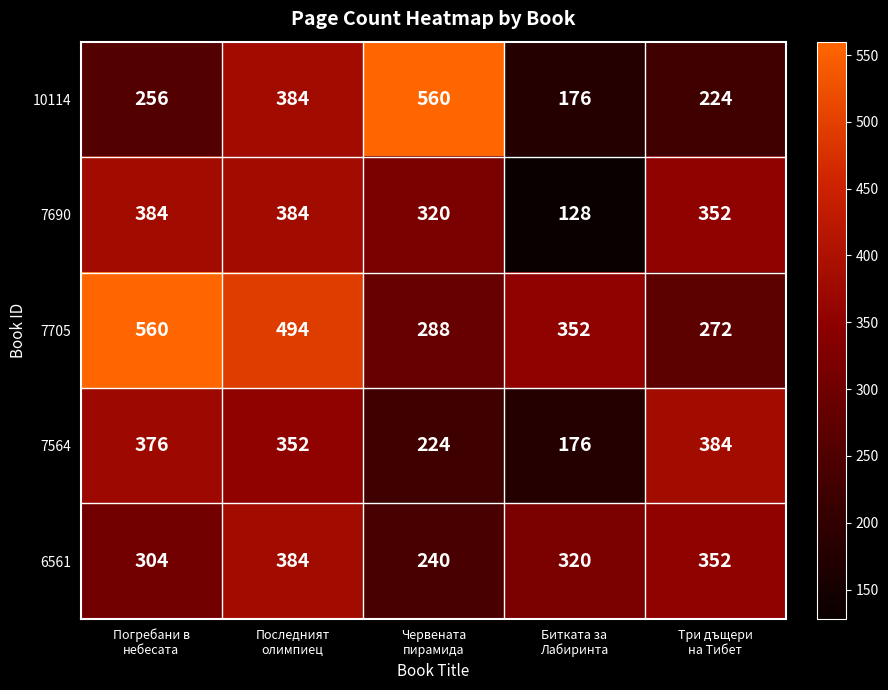

Reading left to right, extract all data points from this chart.

10114: 256	384	560	176	224
7690: 384	384	320	128	352
7705: 560	494	288	352	272
7564: 376	352	224	176	384
6561: 304	384	240	320	352